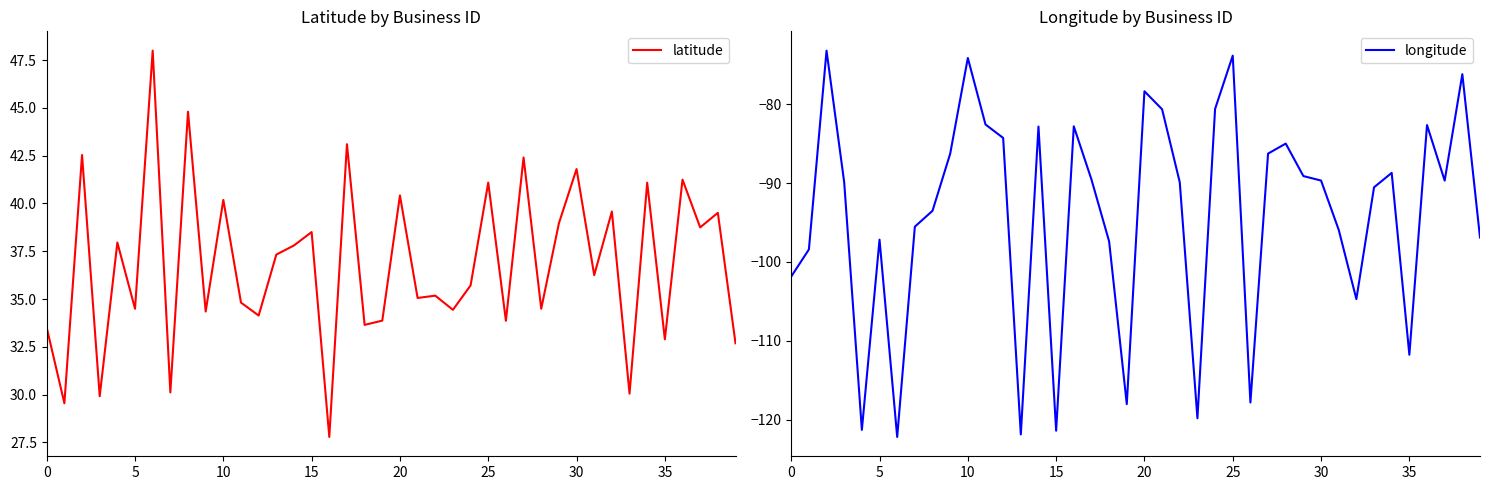

What are all the series names shown in the legend?

latitude, longitude